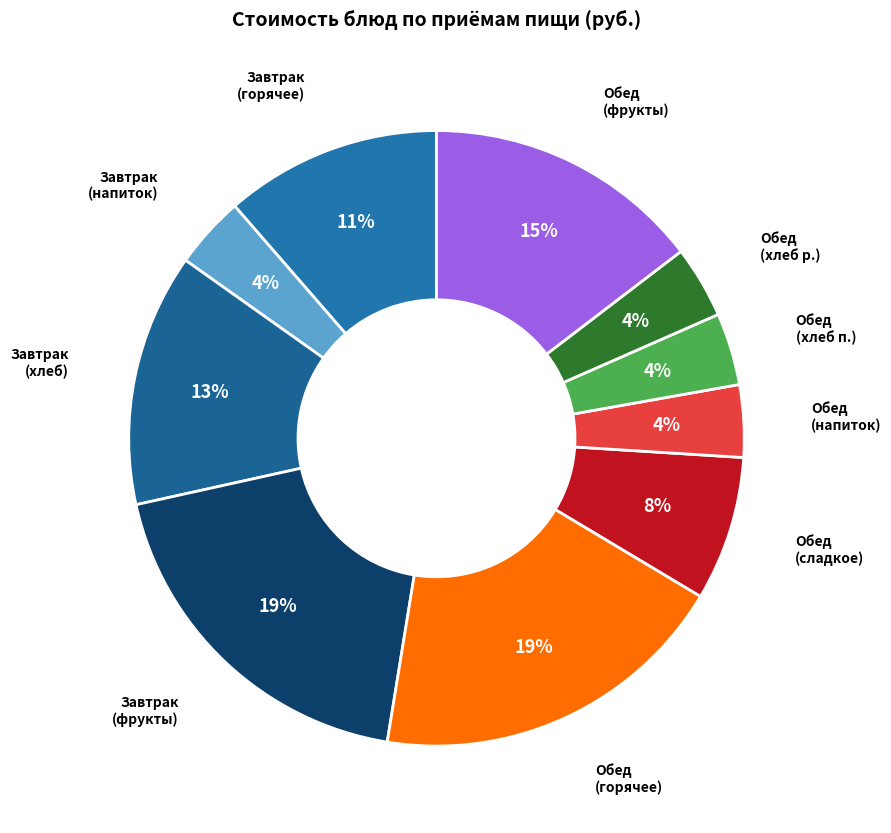

How many slices are in this pie chart?

10